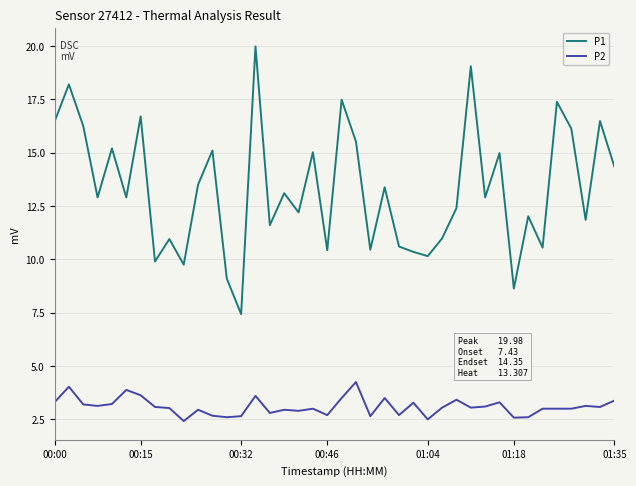

How many lines are shown in the chart?

2